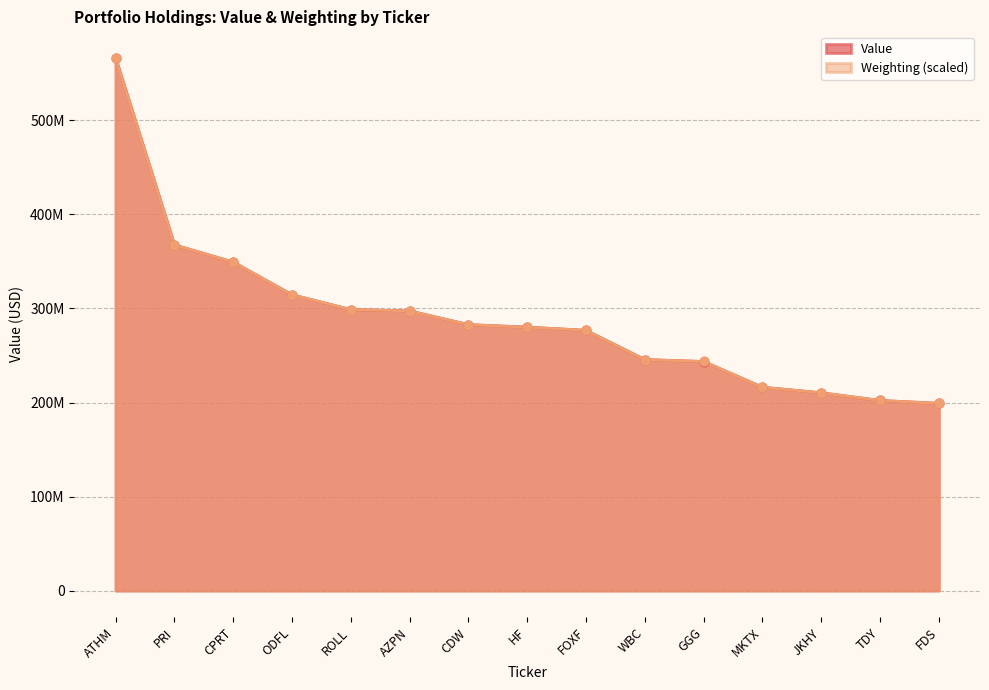

At which category is the sum across all series the highest?

ATHM